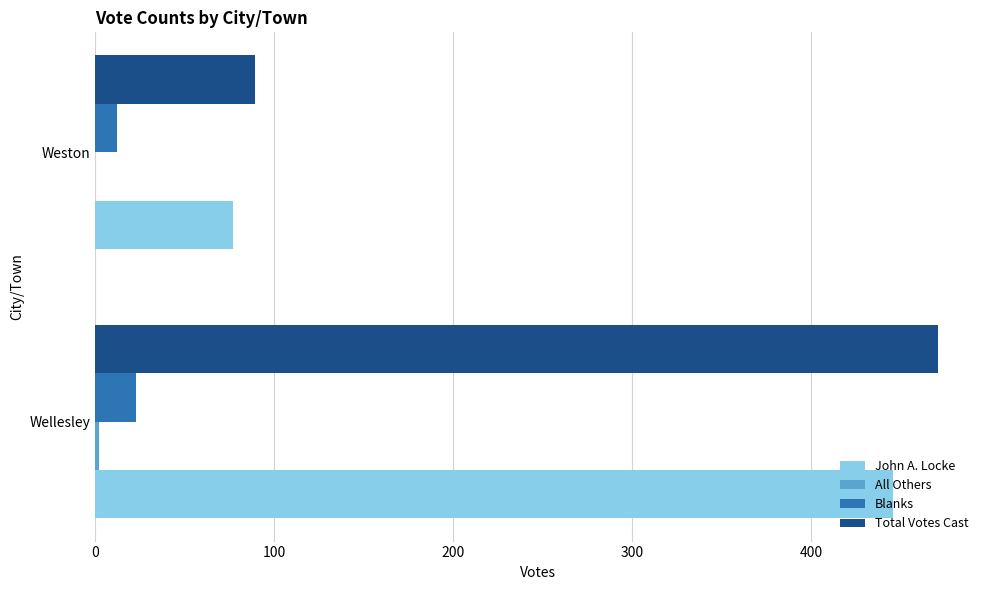

Which category has the highest value in the Total Votes Cast series?

Wellesley